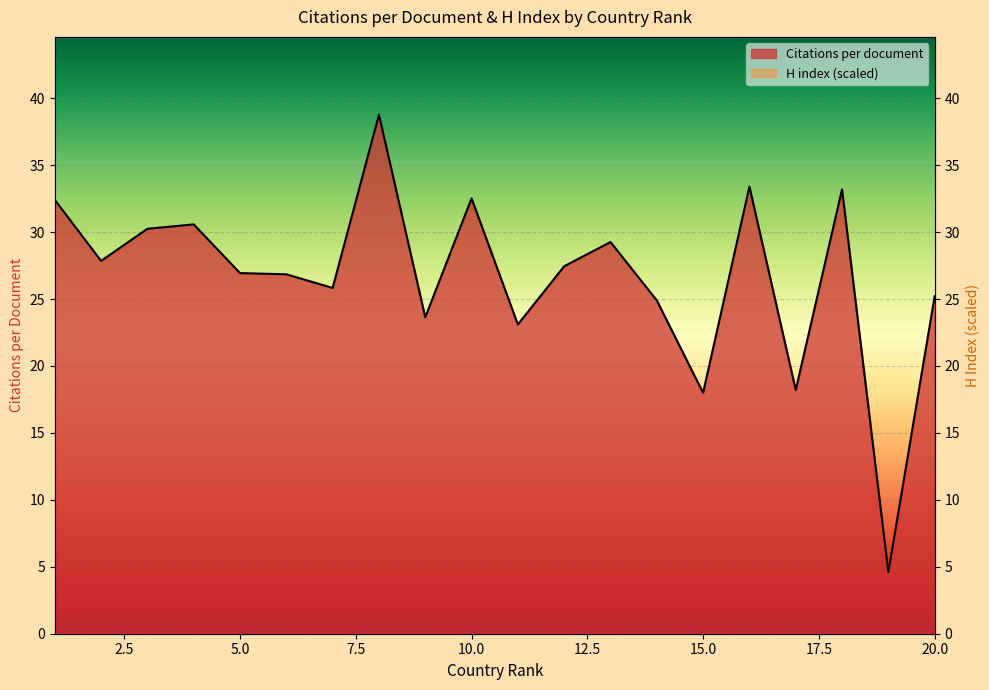

In Citations per document, how many points are lower than both neighbors (excluding endpoints)?

7